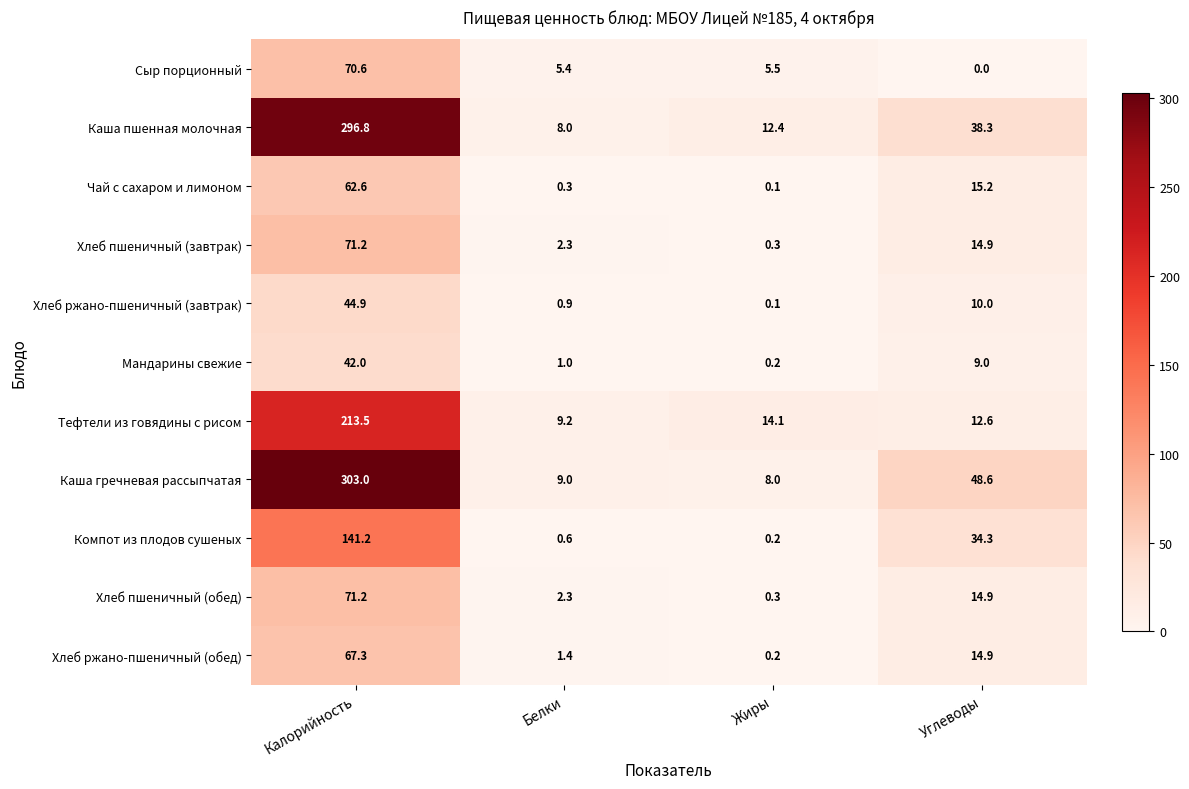

What is the difference between the maximum and minimum values in the Компот из плодов сушеных series?

141.0